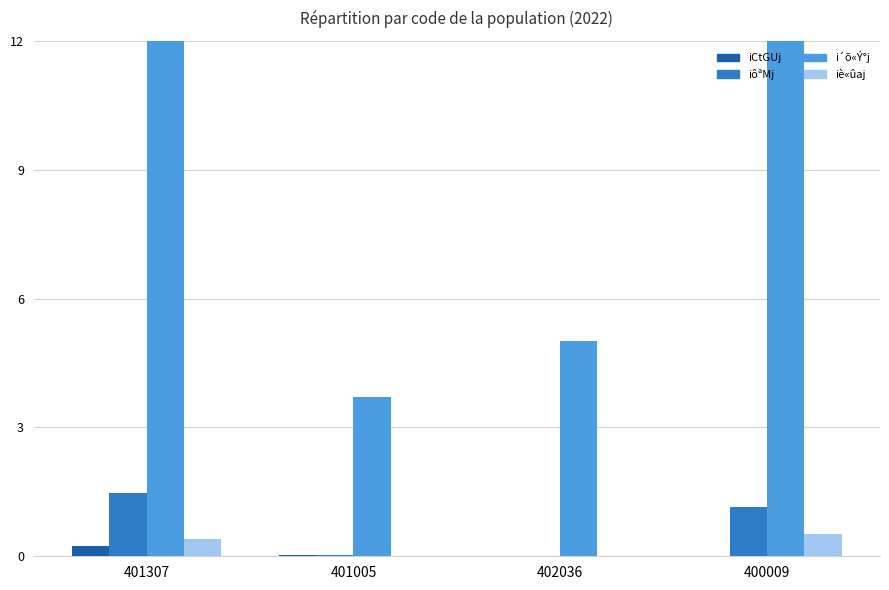

Which series has the largest total across all categories?

i´õ«Ý°j